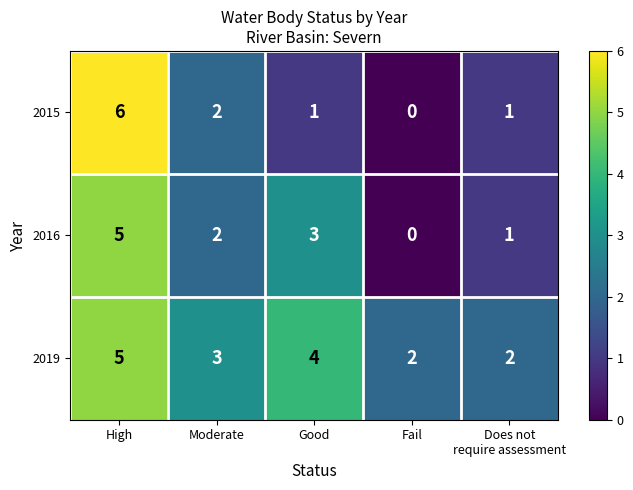

The 2016 series shows 2 at Good. True or false?

False